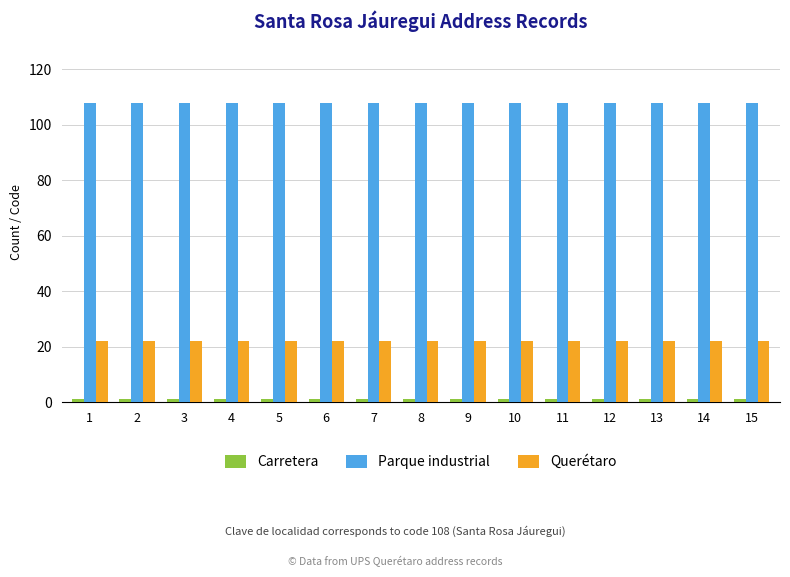

What is the sum of all Parque industrial values?

1620